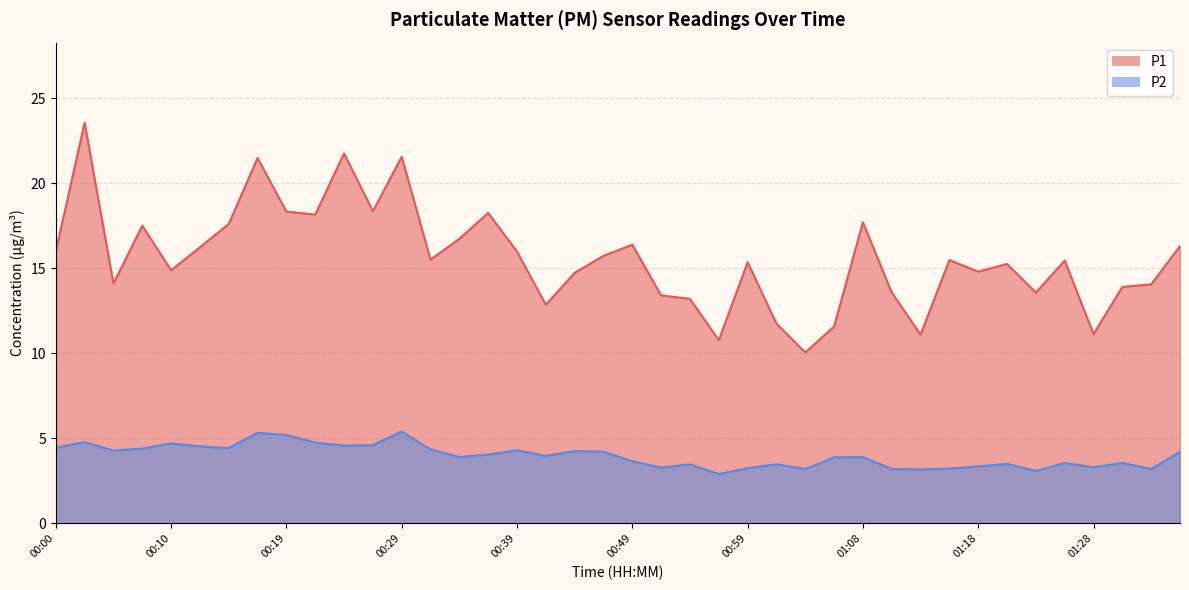

Which has a higher value, 01:28 or 00:51?

00:51